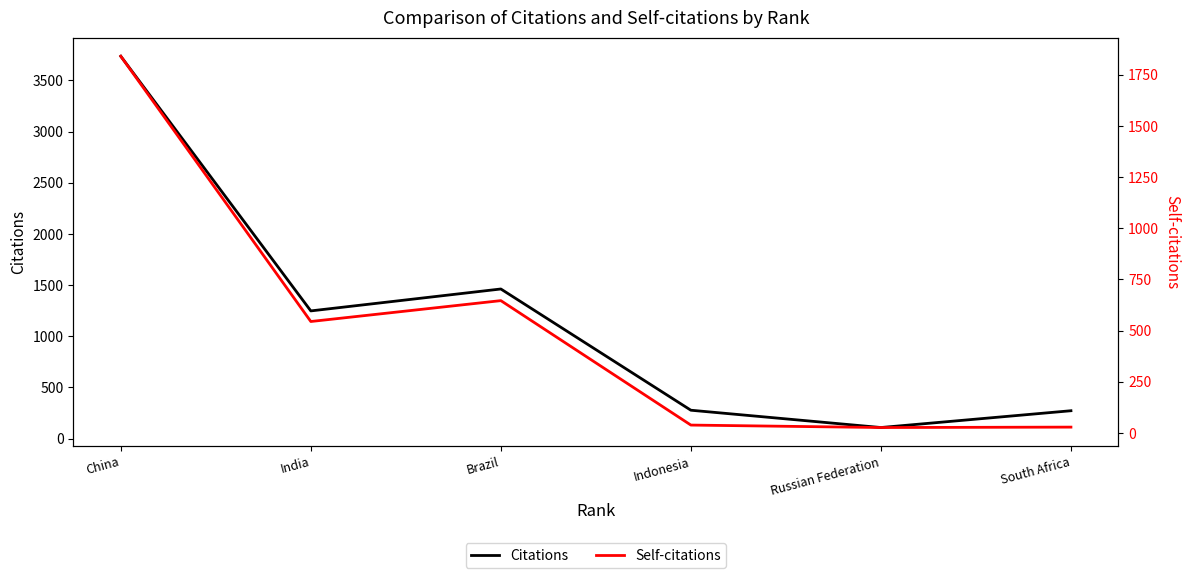

What is the label of the 2nd point from the left?

India